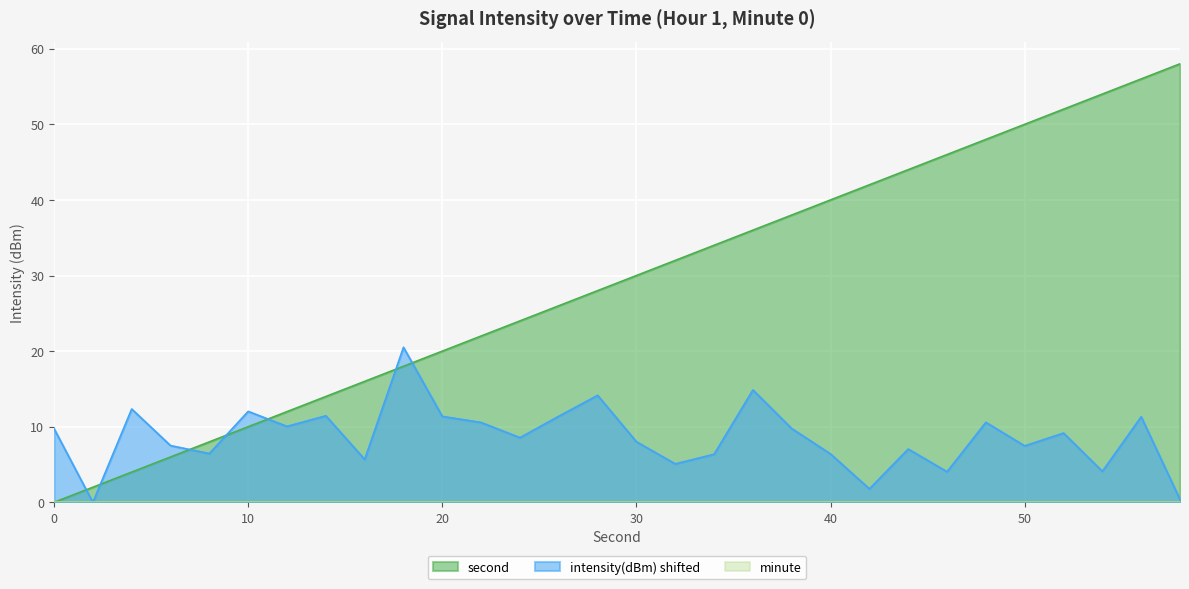

The value of second at 20 is 28.7. True or false?

False